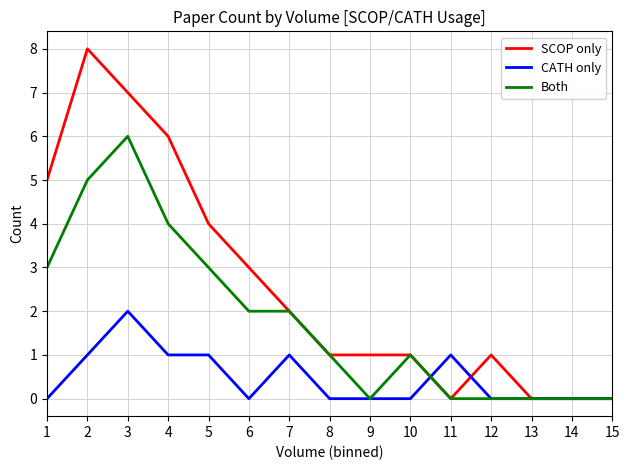

What are all the series names shown in the legend?

SCOP only, CATH only, Both